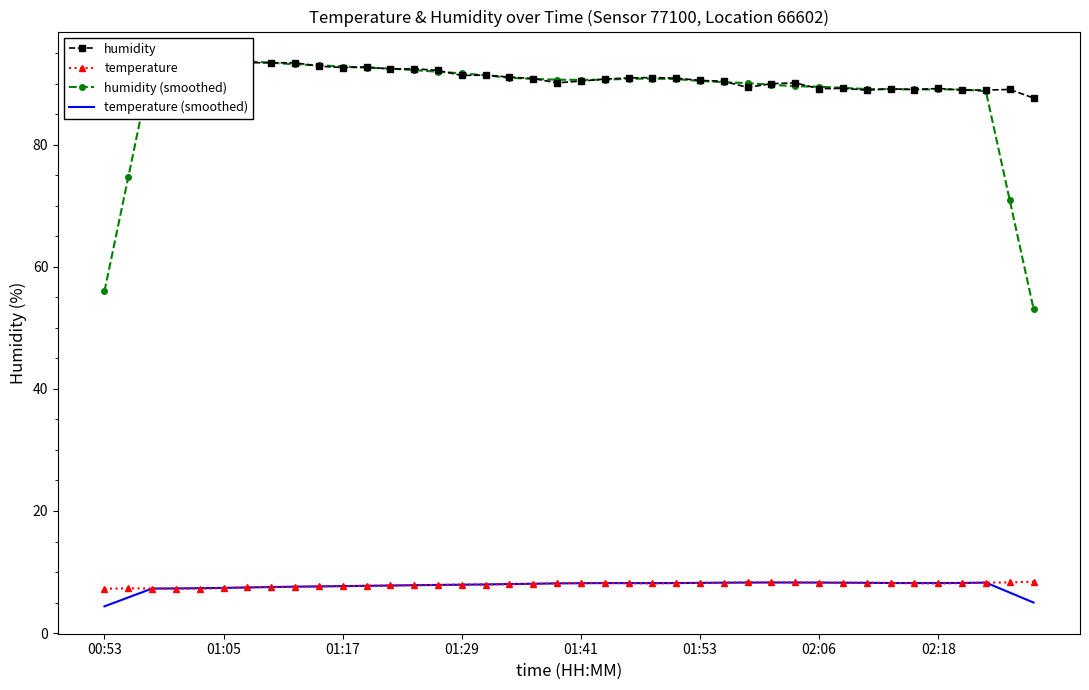

True or false: humidity (smoothed) has a value of 126.3 at 18.

False